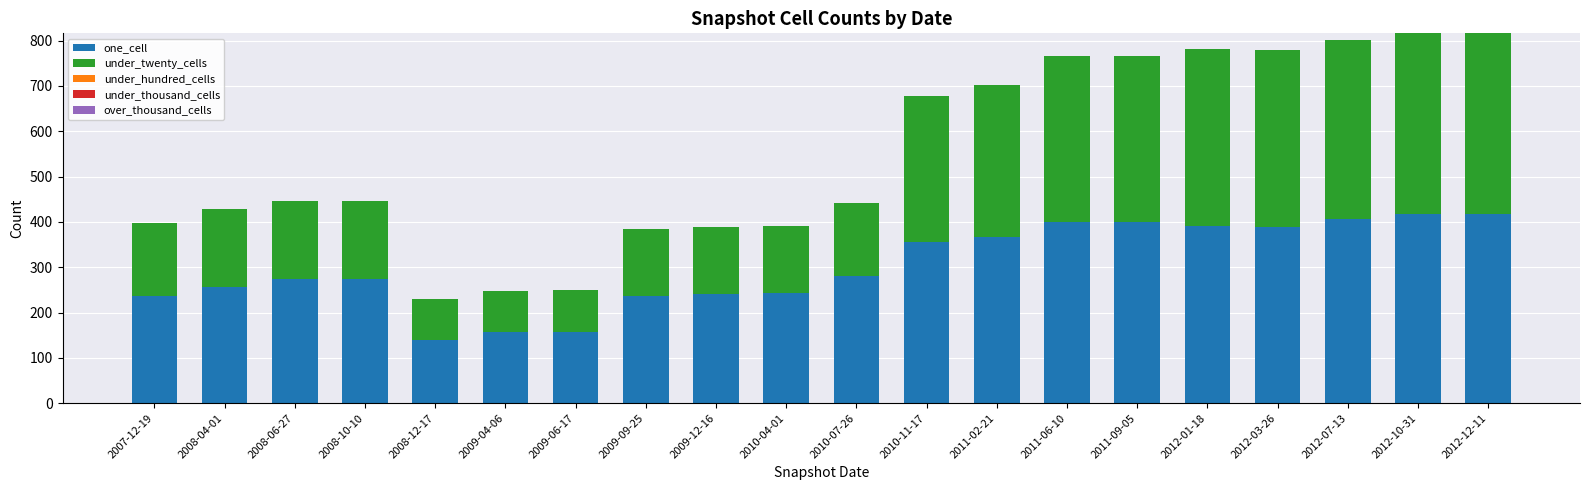

What is the total value across all series at 2008-06-27?

446